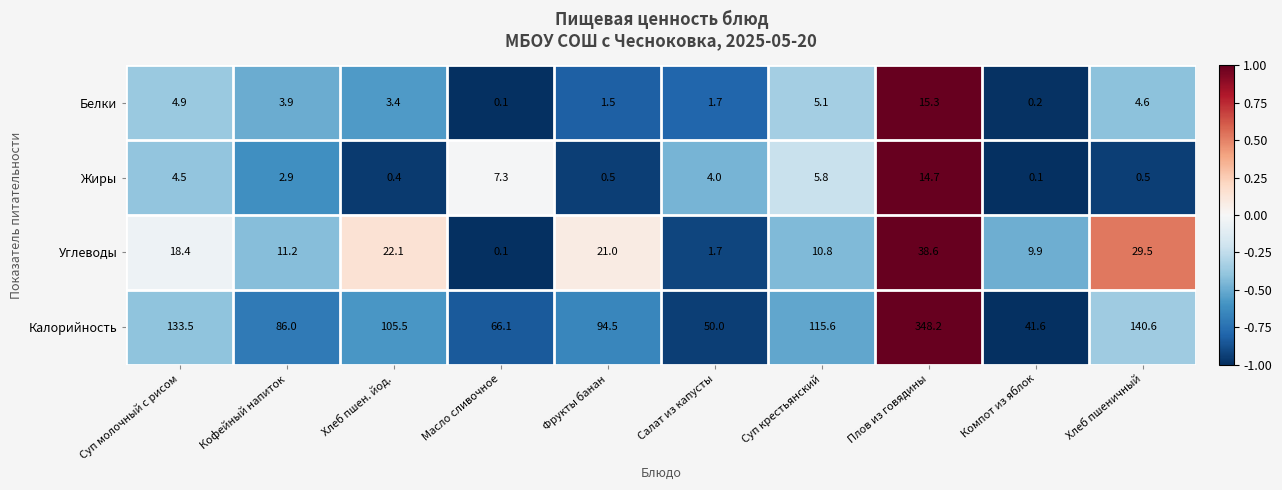

Count the number of data series in this chart.

4